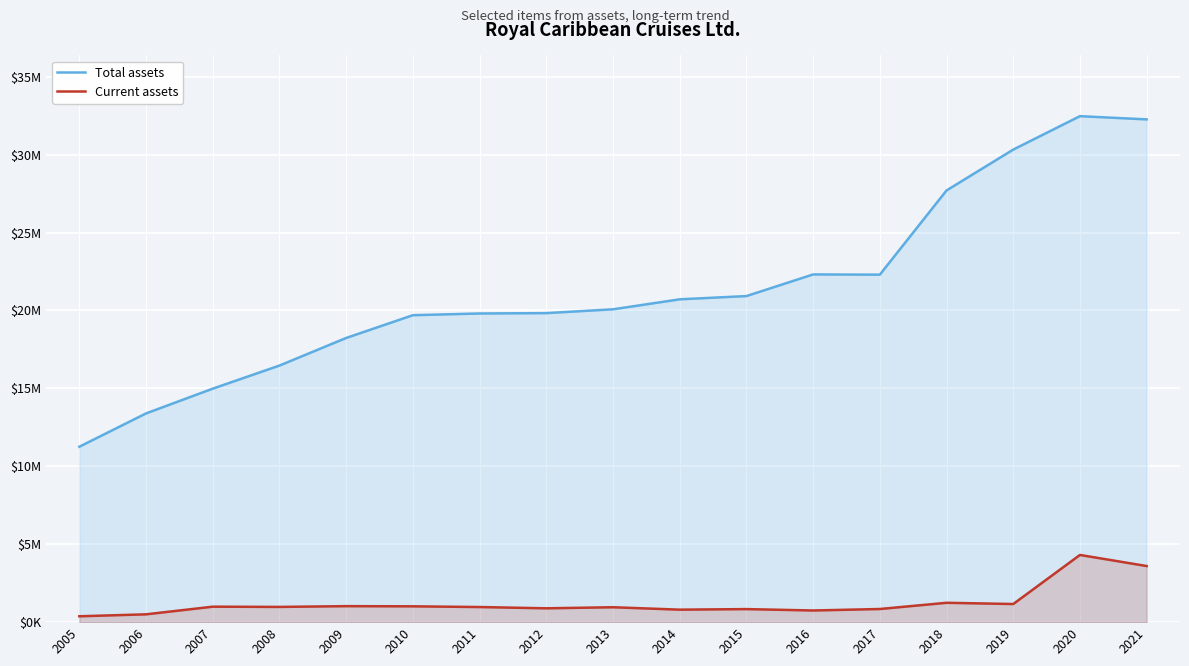

How many lines are shown in the chart?

2